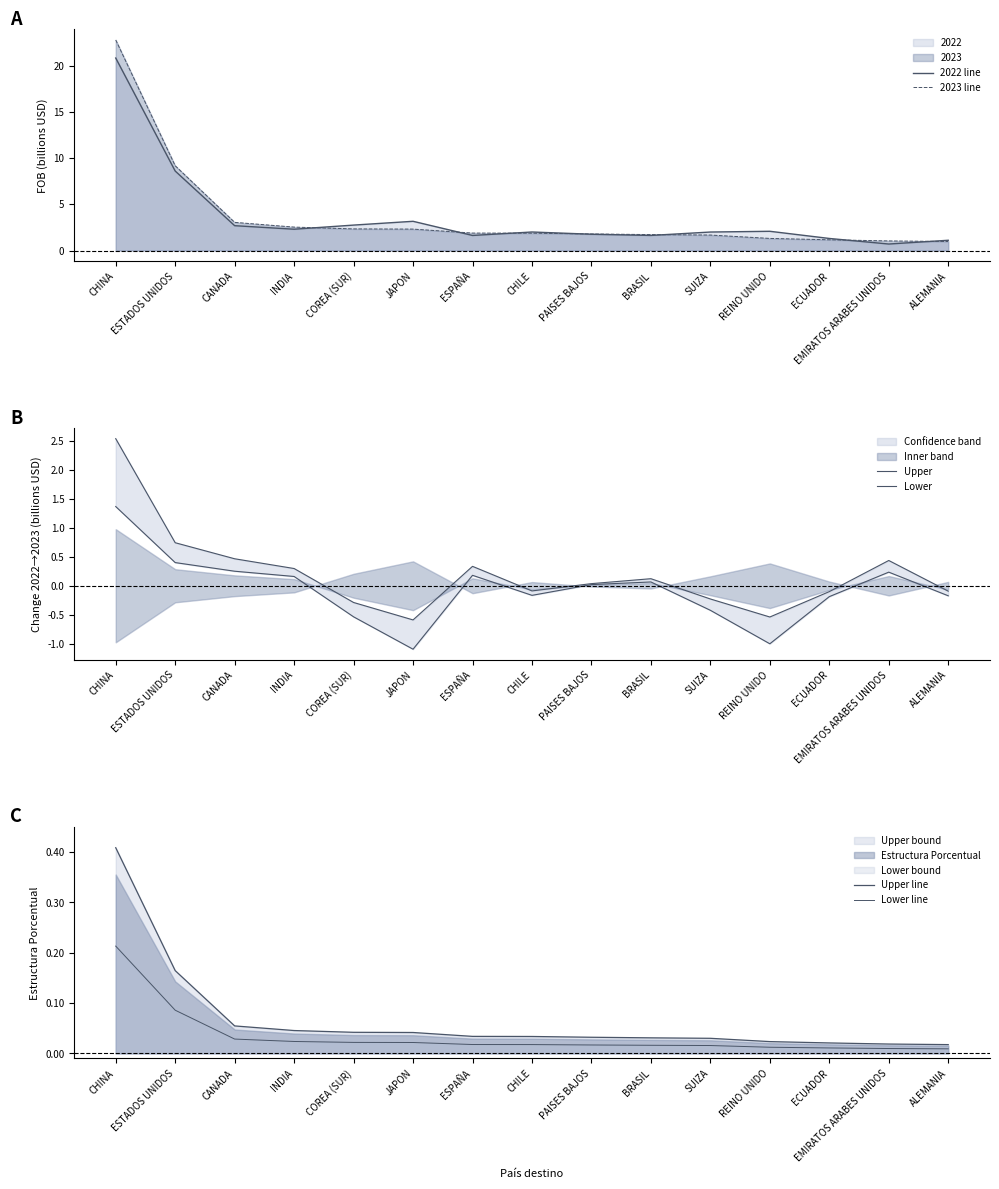

True or false: 2022 line and Upper line intersect in this chart.

False